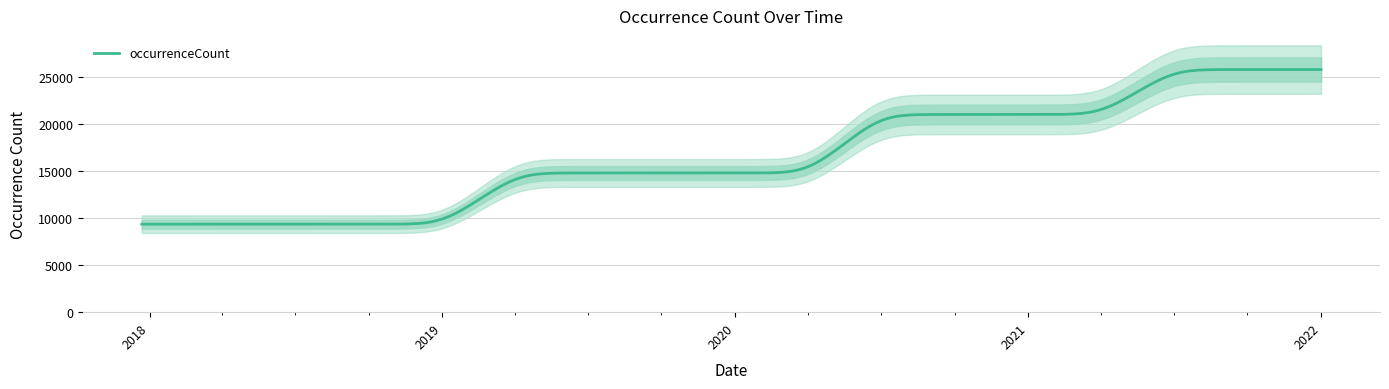

What is the difference between the second highest and minimum values?

16406